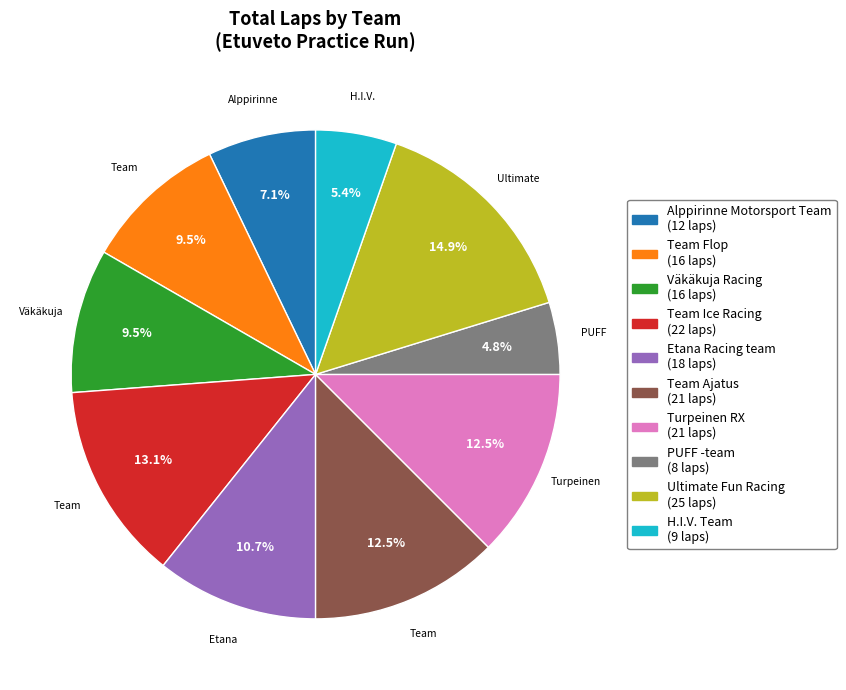

Does Ultimate Fun Racing account for over 50% of the chart?

No